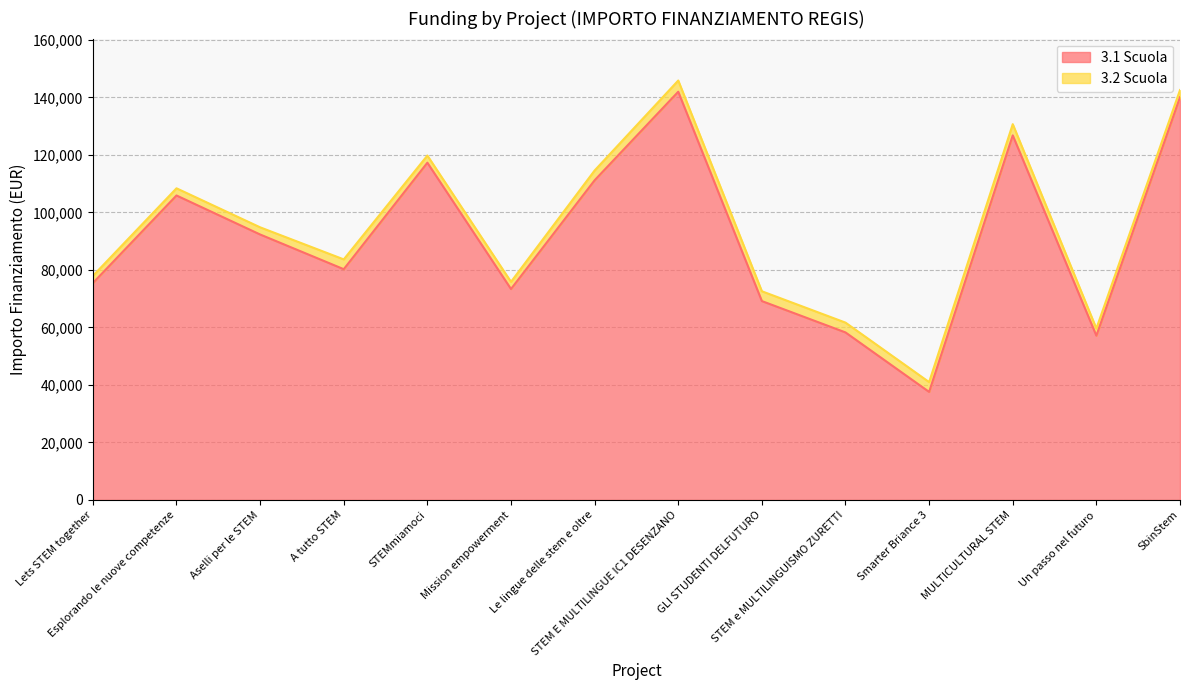

What is the difference between the maximum and second lowest values?

84860.4